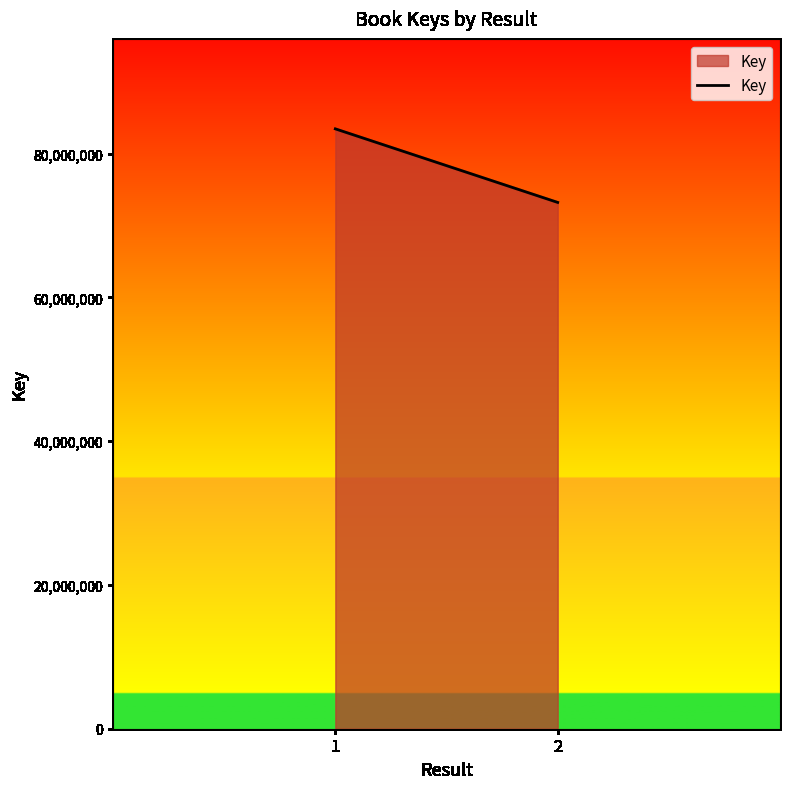

Which has a higher value, 1 or 2?

1